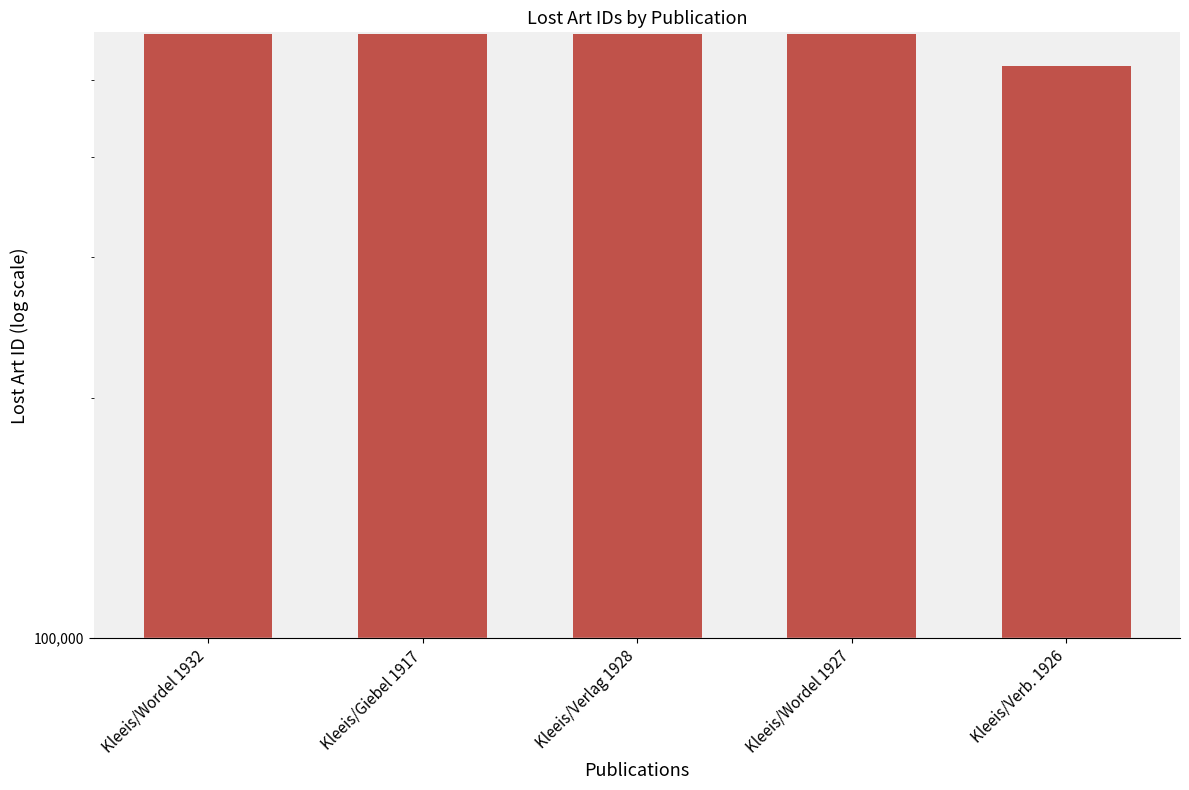

Reading left to right, extract all data points from this chart.

Kleeis/Wordel 1932=570292	Kleeis/Giebel 1917=570214	Kleeis/Verlag 1928=569703	Kleeis/Wordel 1927=570249	Kleeis/Verb. 1926=519958